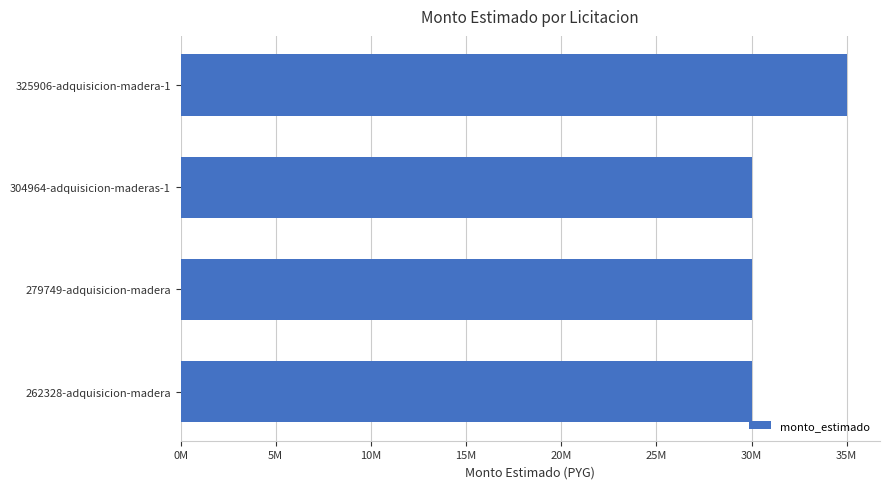

Are the bars horizontal?

Yes